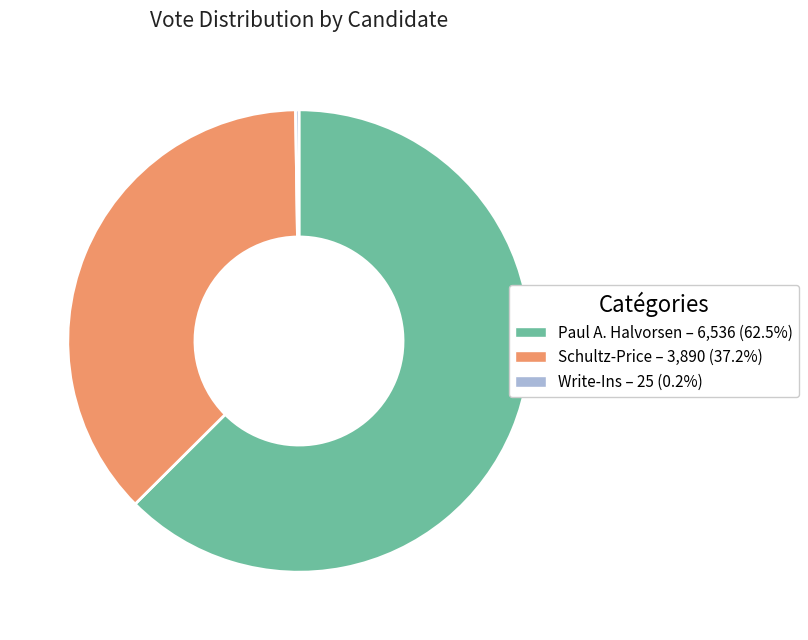

Combined, do Paul A. Halvorsen and Schultz-Price account for over 50%?

Yes